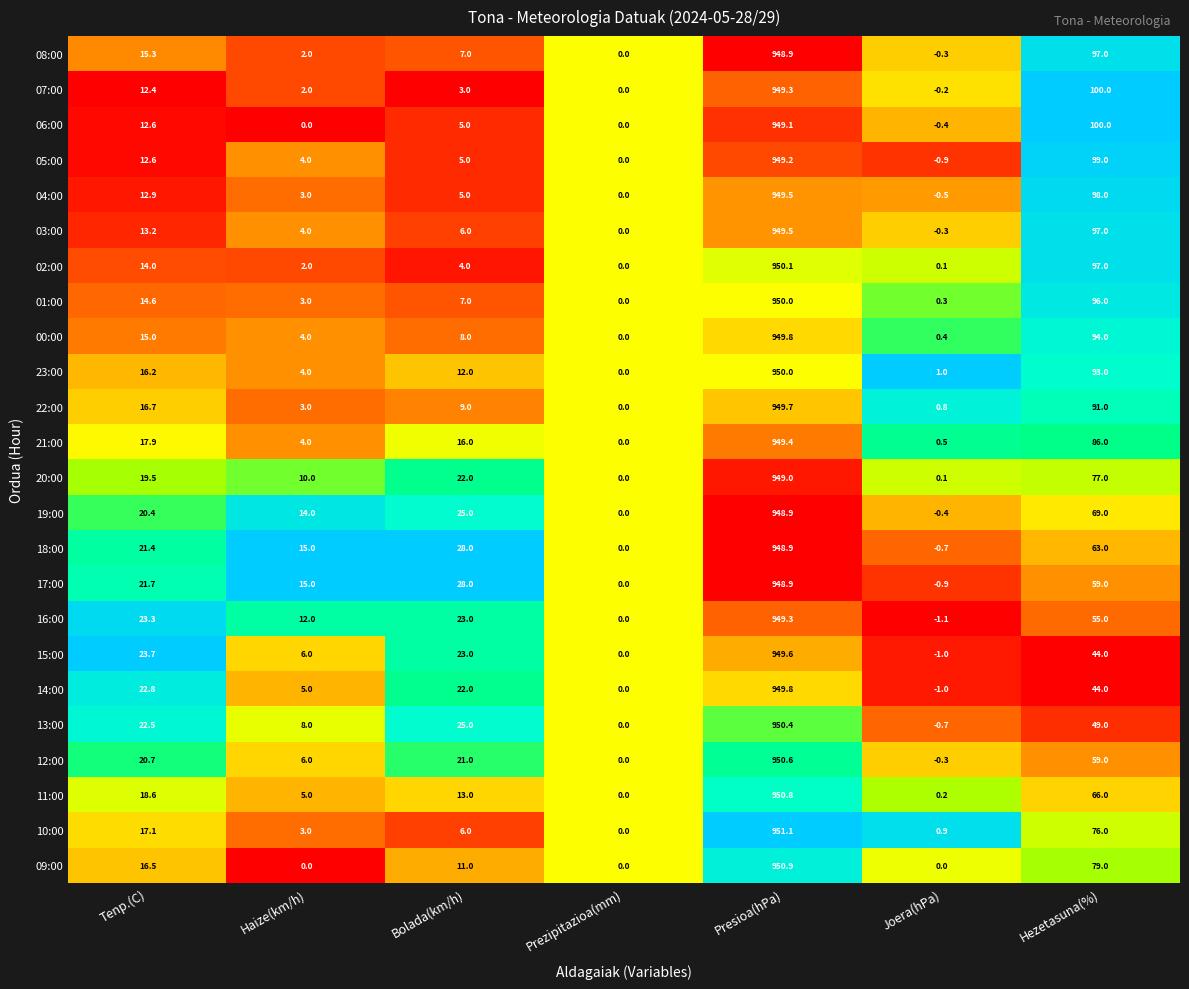

Between Tenp.(C) and Presioa(hPa), which series saw the biggest shift?

07:00